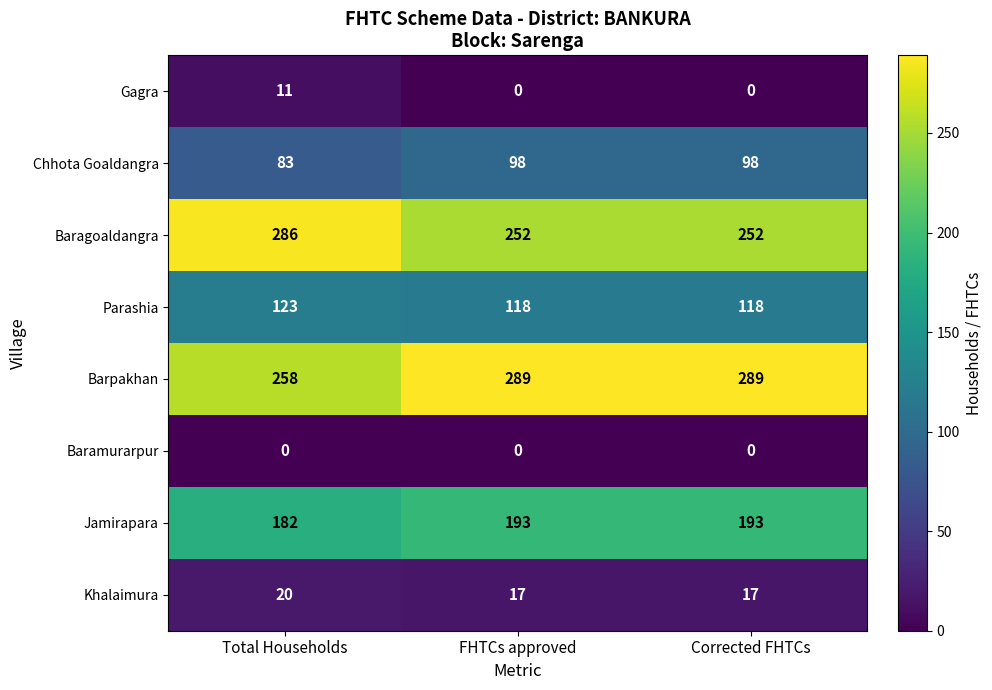

Reading left to right, extract all data points from this chart.

Gagra: 11	0	0
Chhota Goaldangra: 83	98	98
Baragoaldangra: 286	252	252
Parashia: 123	118	118
Barpakhan: 258	289	289
Baramurarpur: 0	0	0
Jamirapara: 182	193	193
Khalaimura: 20	17	17